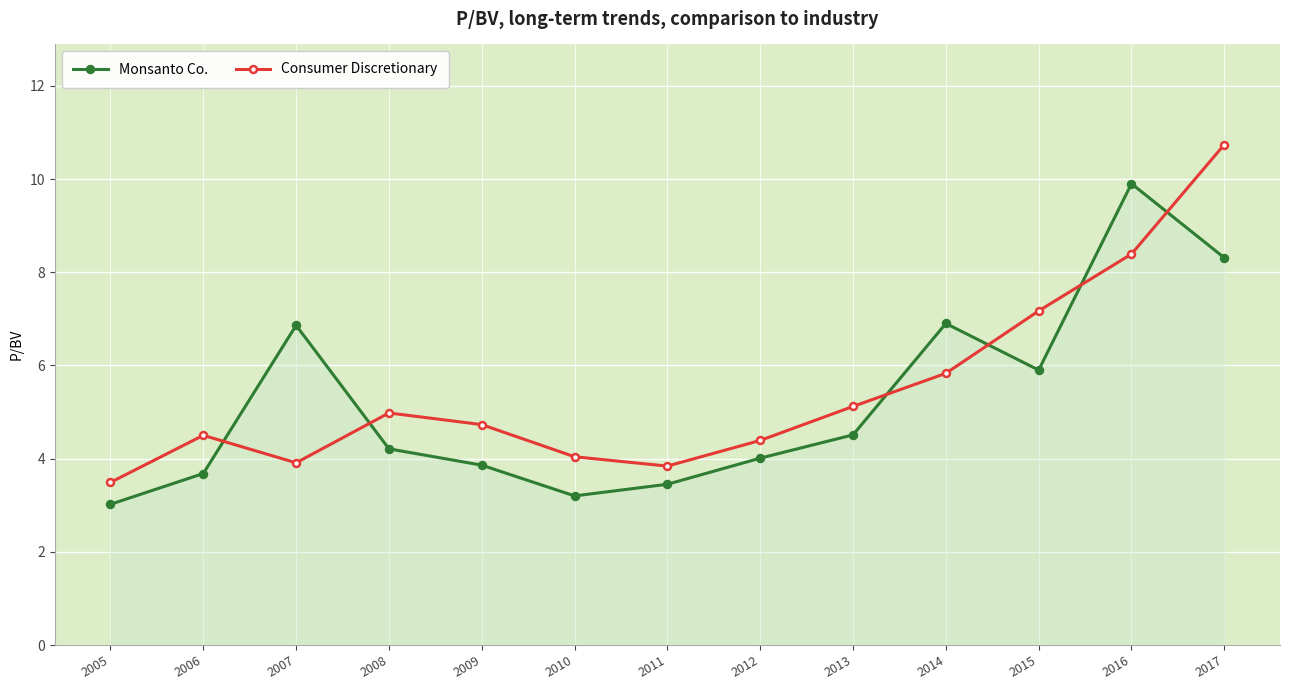

The Monsanto Co. series shows 3.2 at 2010. True or false?

True